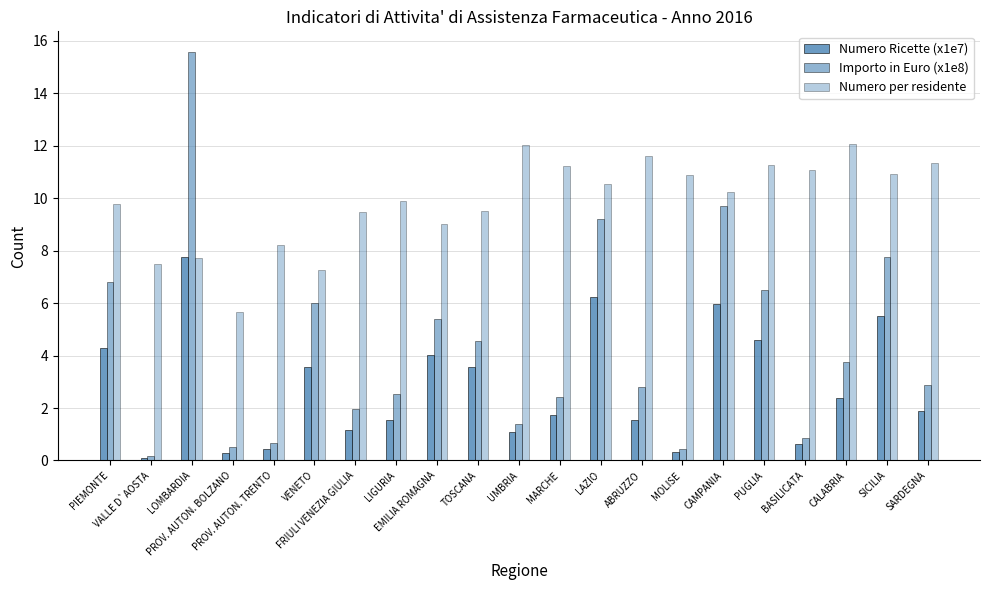

What value does the Numero per residente series have at VENETO?

7.3